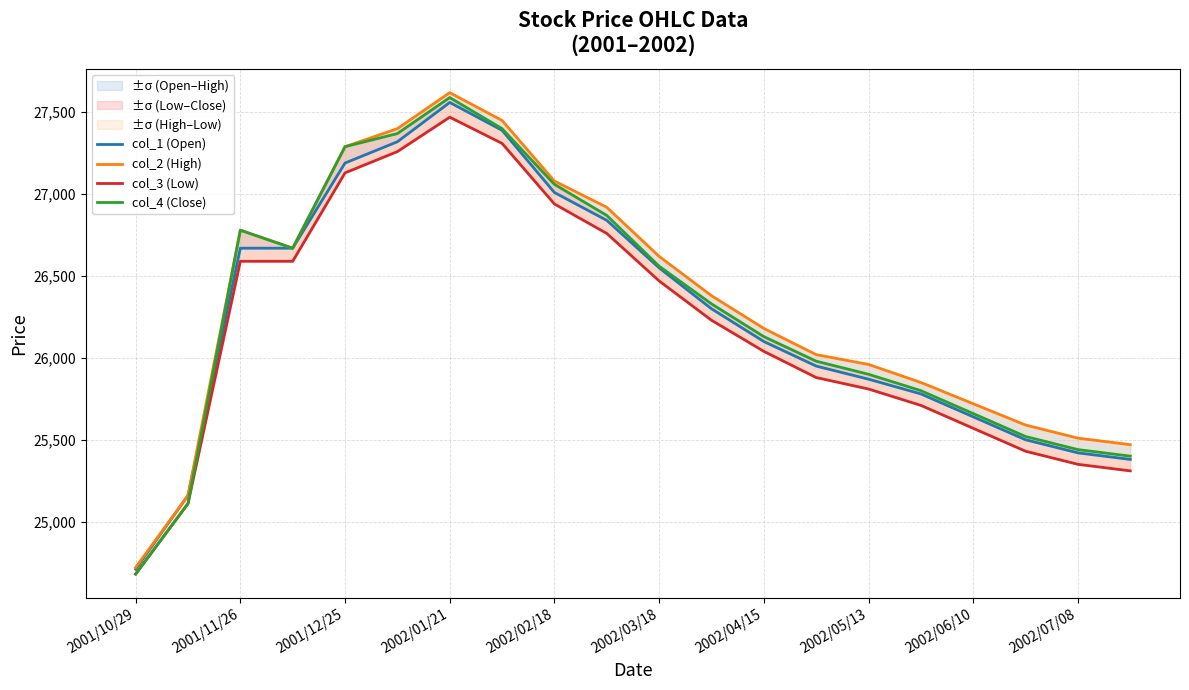

At 2002/01/21, list the series in order from smallest to largest.

col_3 (Low), col_1 (Open), col_4 (Close), col_2 (High)